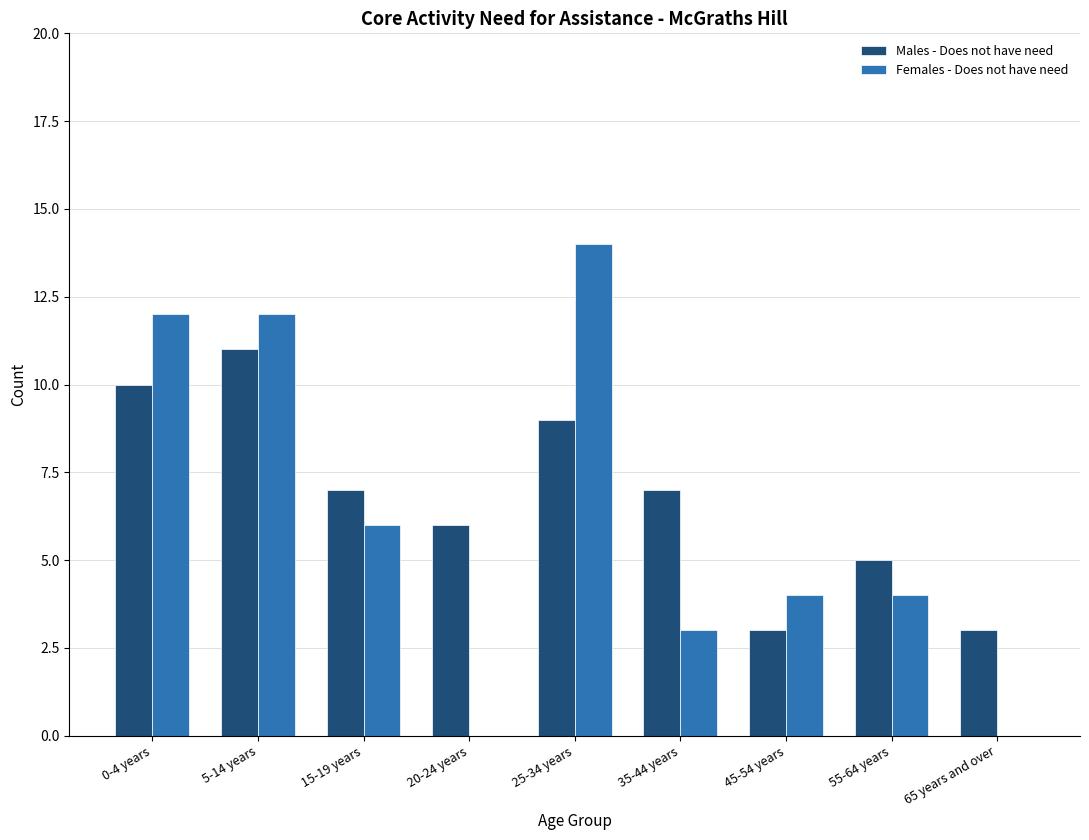

Reading right to left, what are all the values shown in this chart?

Males - Does not have need: 3	5	3	7	9	6	7	11	10
Females - Does not have need: 0	4	4	3	14	0	6	12	12